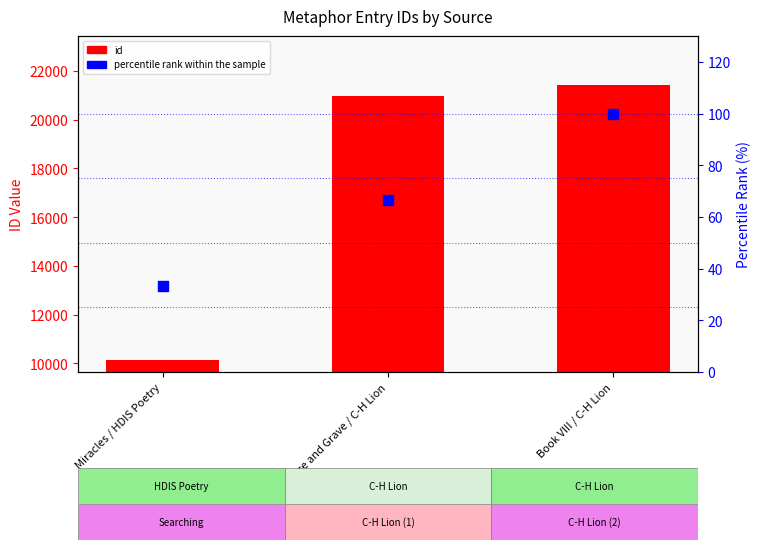

Which series has the largest Y range (max minus min)?

id